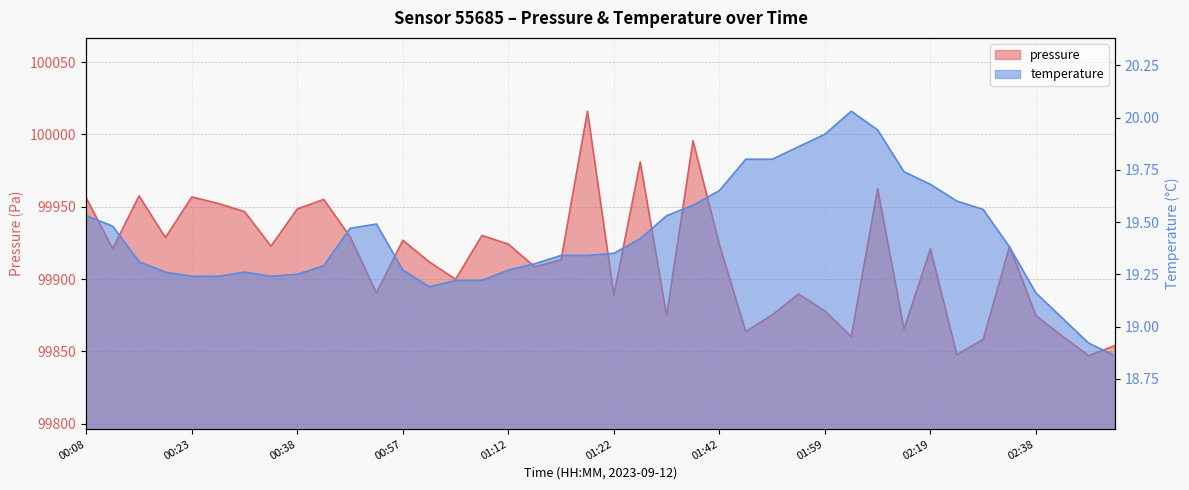

Which has a higher value, 00:38 or 02:04?

00:38